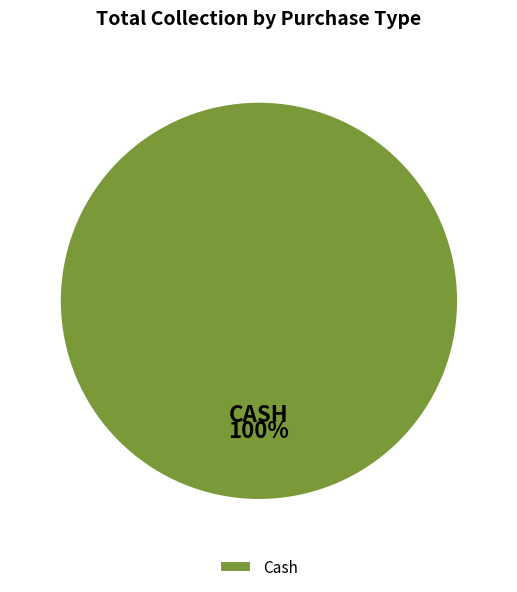

True or false: Cash accounts for 100% of the total.

True